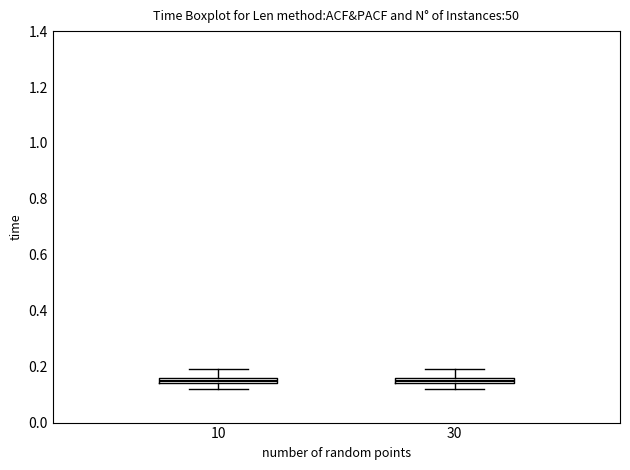

Where does the upper whisker of the box at x = 10 end on the y-axis? The values are not printed on the chart, so give them approximately, as read against the axis.

0.20